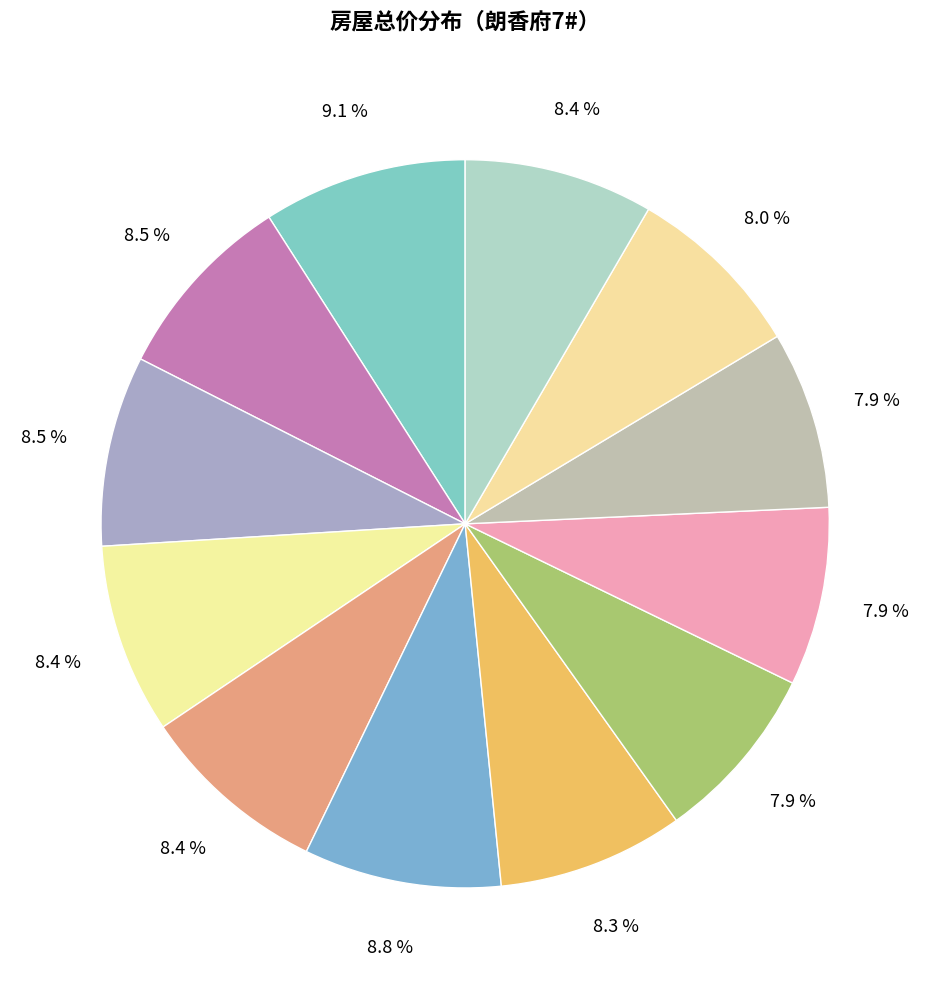

Count the number of slices in the pie.

12